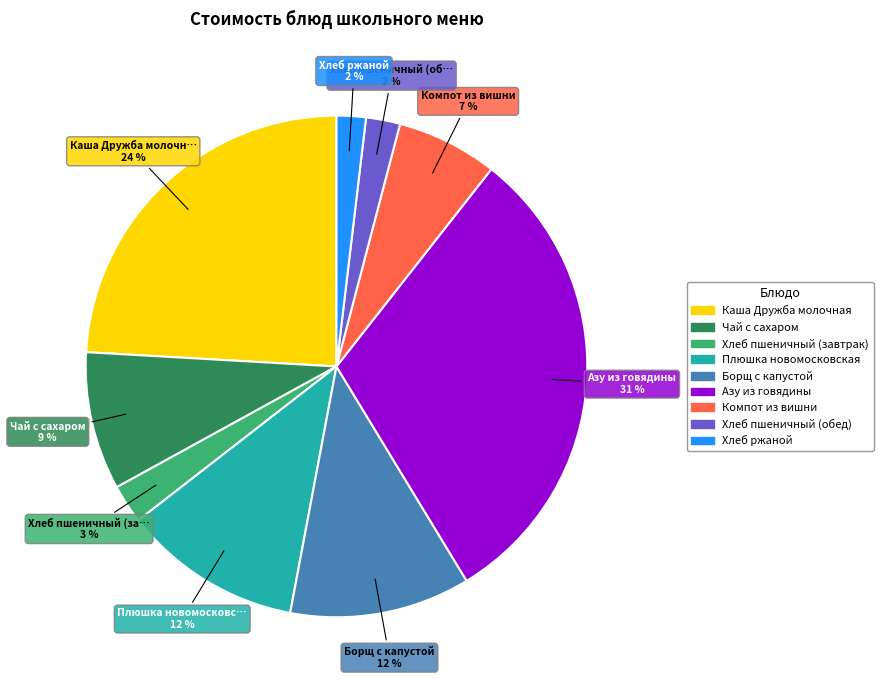

Does any single category account for the majority?

No